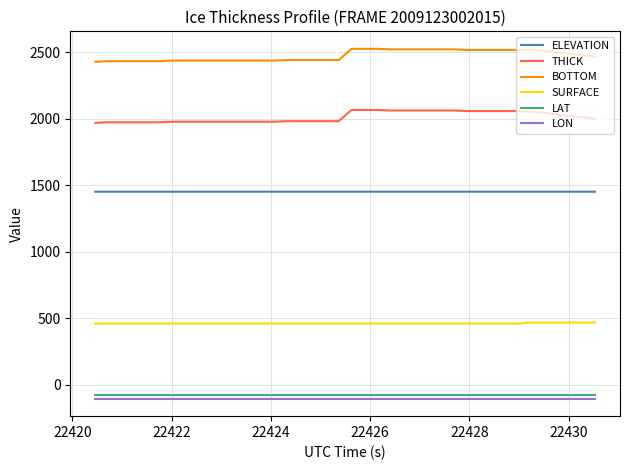

What is the highest value of the LON series?

-105.5